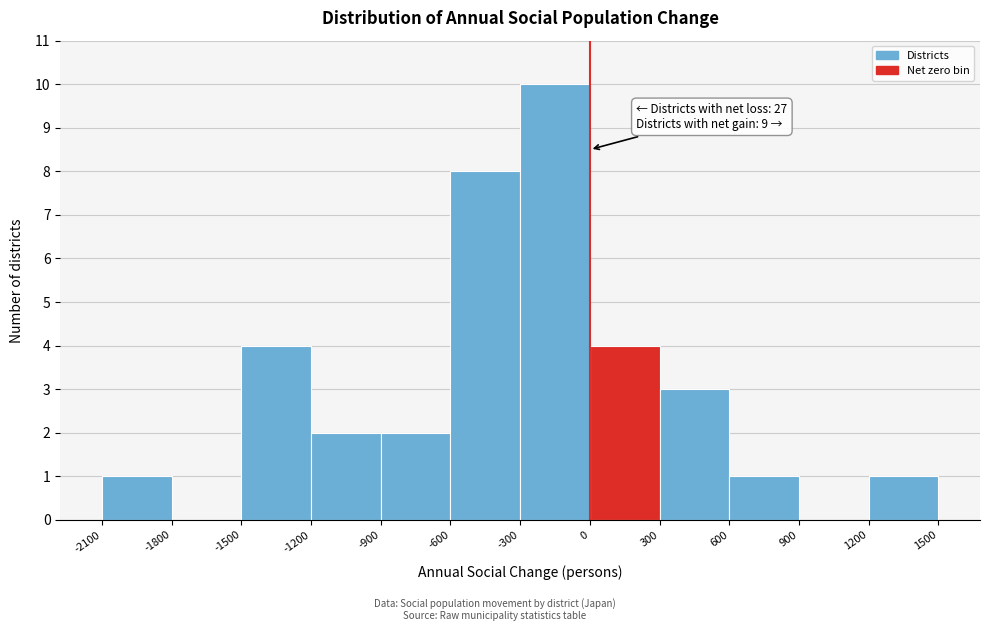

Over which range of the x-axis is the bar tallest?

-300 to 0